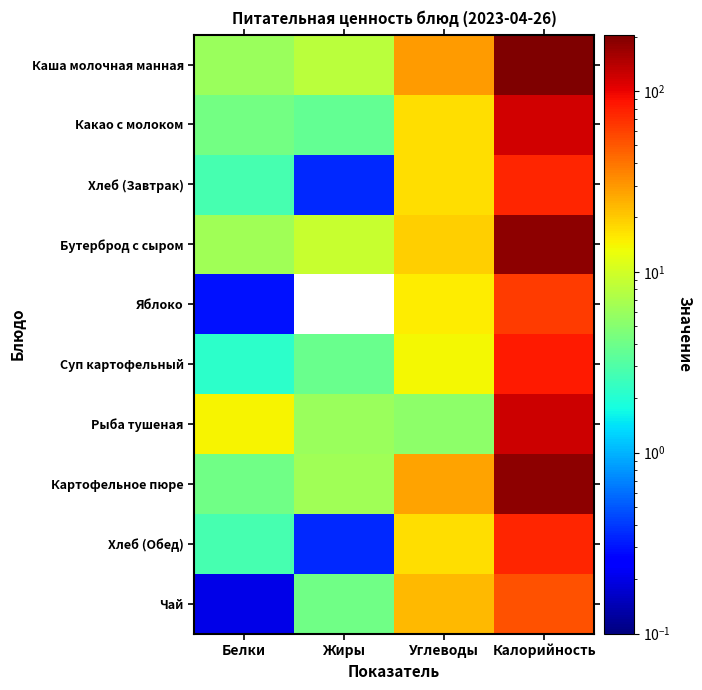

Reading left to right, what are all the values shown in this chart?

Каша молочная манная: Белки=6.0	Жиры=8.2	Углеводы=29.3	Калорийность=205.0
Какао с молоком: Белки=4.2	Жиры=3.6	Углеводы=17.3	Калорийность=118.6
Хлеб (Завтрак): Белки=2.8	Жиры=0.3	Углеводы=16.8	Калорийность=76.7
Бутерброд с сыром: Белки=6.3	Жиры=9.1	Углеводы=19.4	Калорийность=185.3
Яблоко: Белки=0.3	Жиры=0.0	Углеводы=15.1	Калорийность=63.0
Суп картофельный: Белки=2.2	Жиры=3.8	Углеводы=13.7	Калорийность=83.8
Рыба тушеная: Белки=14.3	Жиры=5.9	Углеводы=5.3	Калорийность=120.0
Картофельное пюре: Белки=4.1	Жиры=6.4	Углеводы=27.3	Калорийность=183.0
Хлеб (Обед): Белки=2.8	Жиры=0.3	Углеводы=16.8	Калорийность=76.7
Чай: Белки=0.2	Жиры=4.1	Углеводы=23.3	Калорийность=52.5